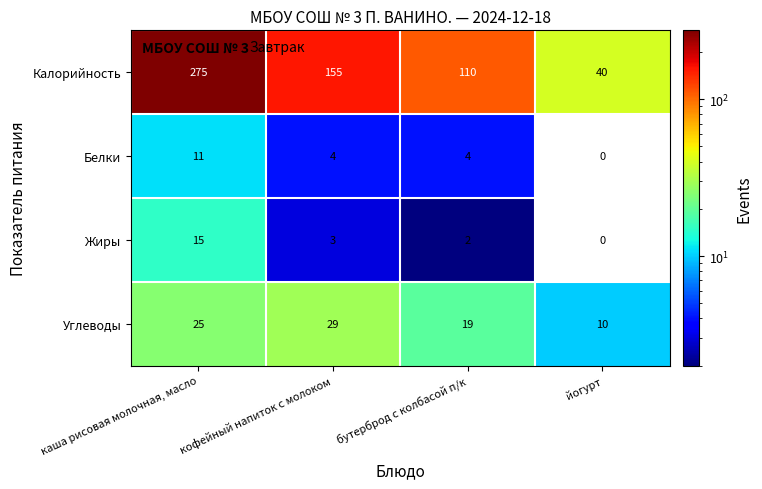

True or false: Белки has a value of 0 at йогурт.

True